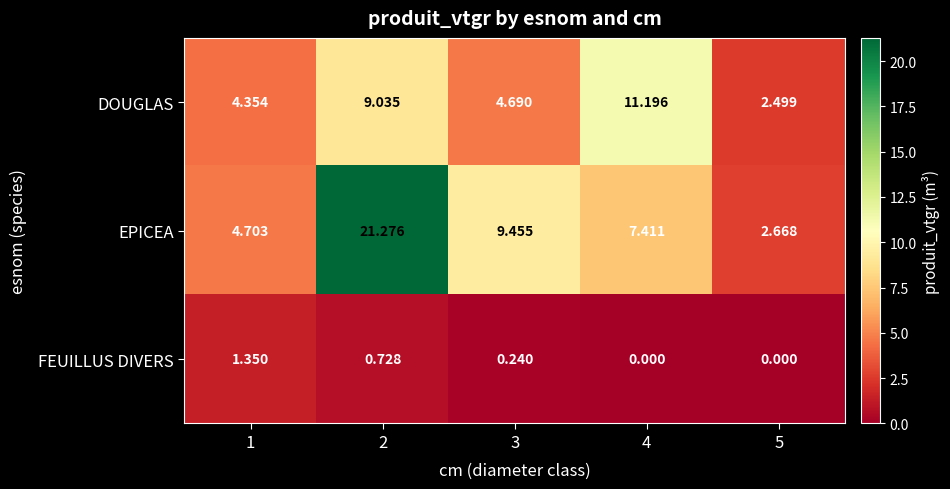

How many data points in DOUGLAS are less than 4?

1